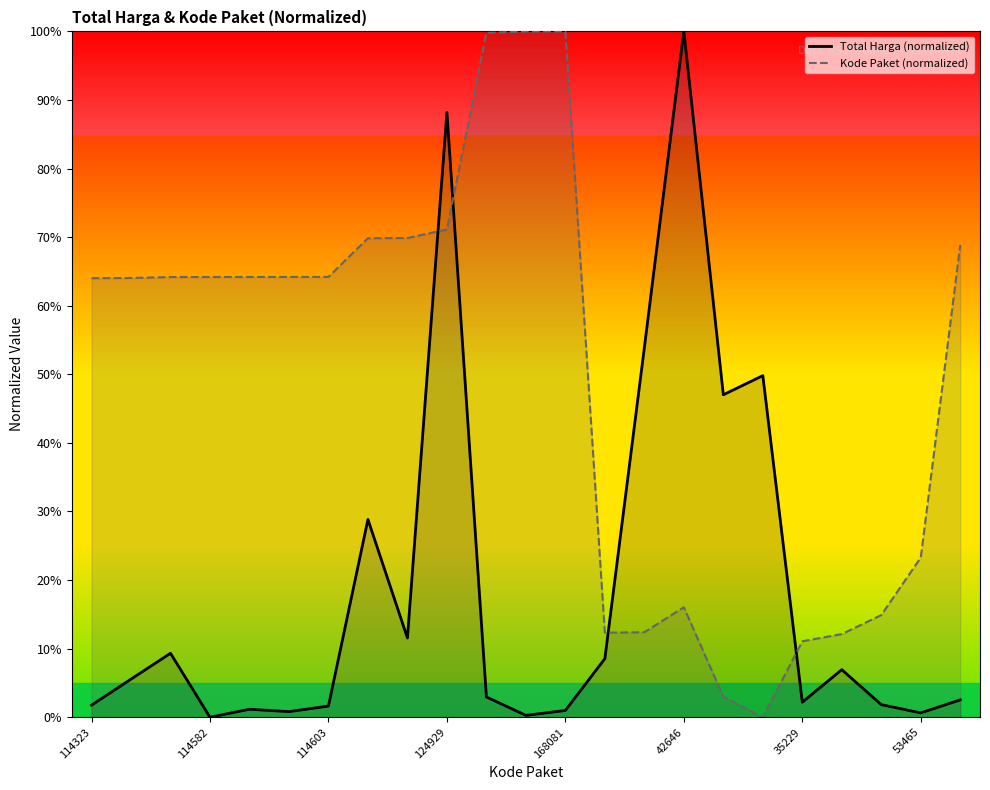

What is the highest value of the Kode Paket (normalized) series?

100.0